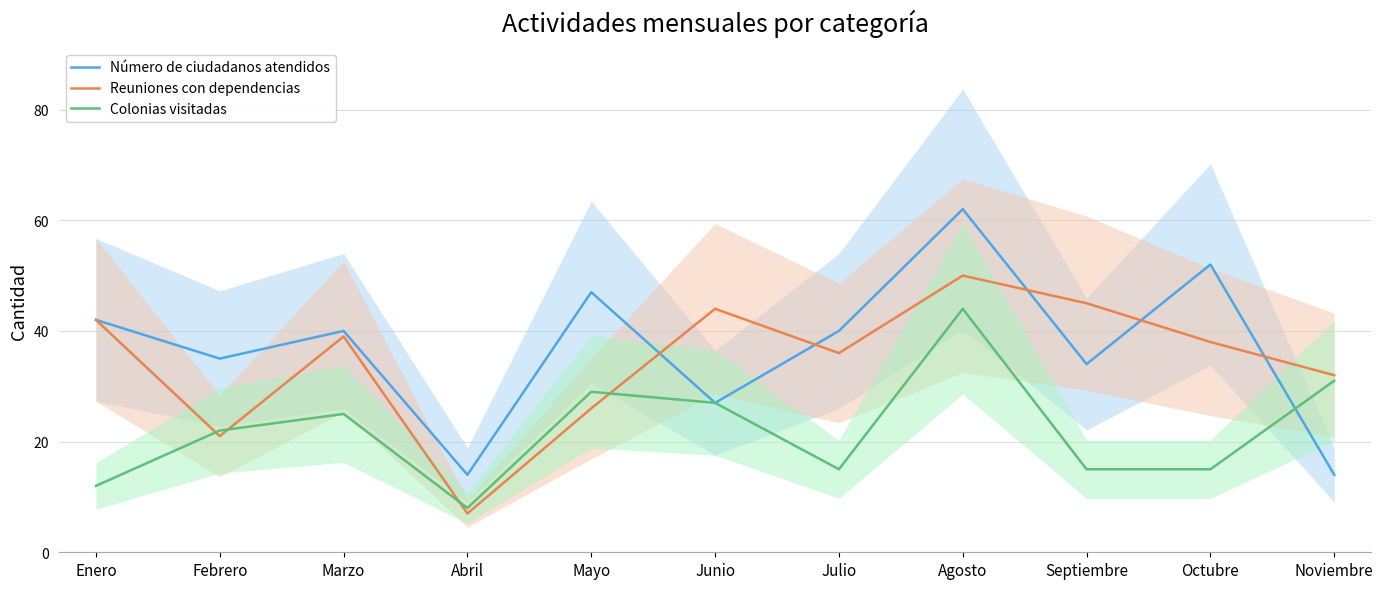

Does the chart display data point markers on the line(s)?

No